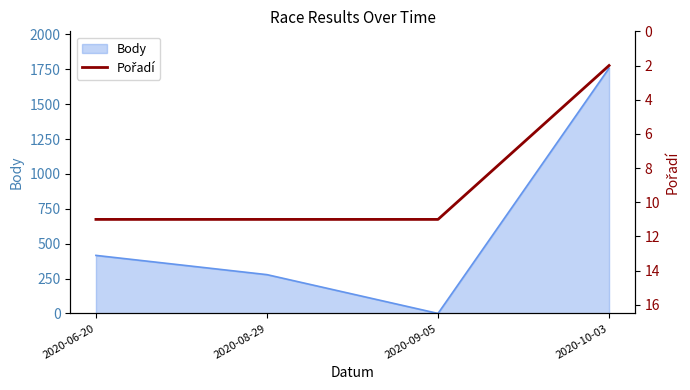

At which label does Body reach its peak?

2020-10-03